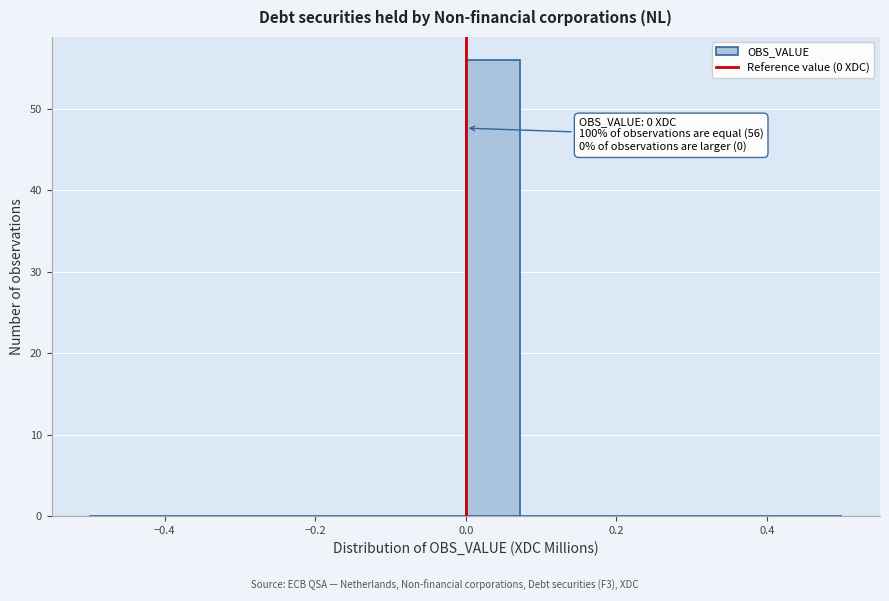

Read against the x-axis, roughly where is the centre of the tallest bar?

0.04